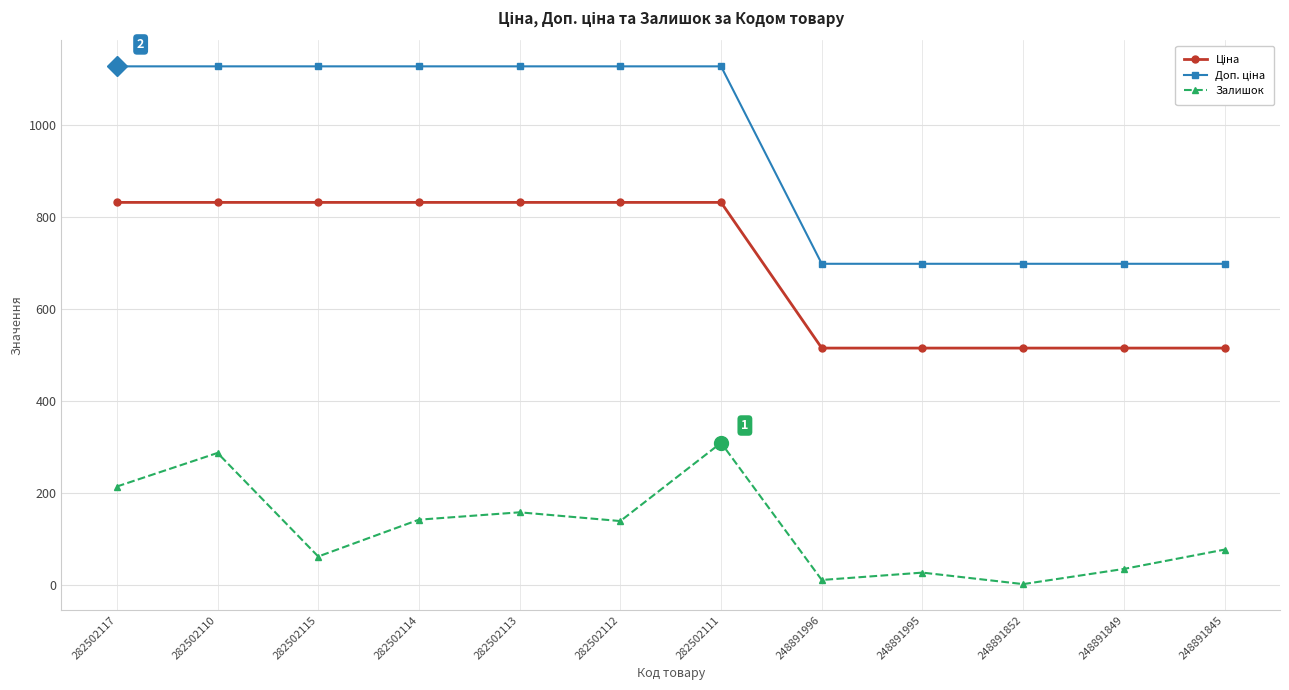

Between 282502117 and 282502114, which series saw the biggest shift?

Залишок